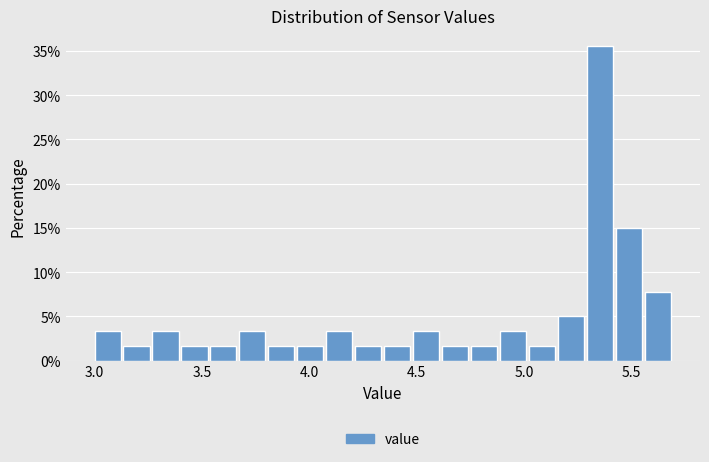

Around what value on the x-axis is the tallest bar? Give the approximate position of its centre, as read against the axis.

5.35